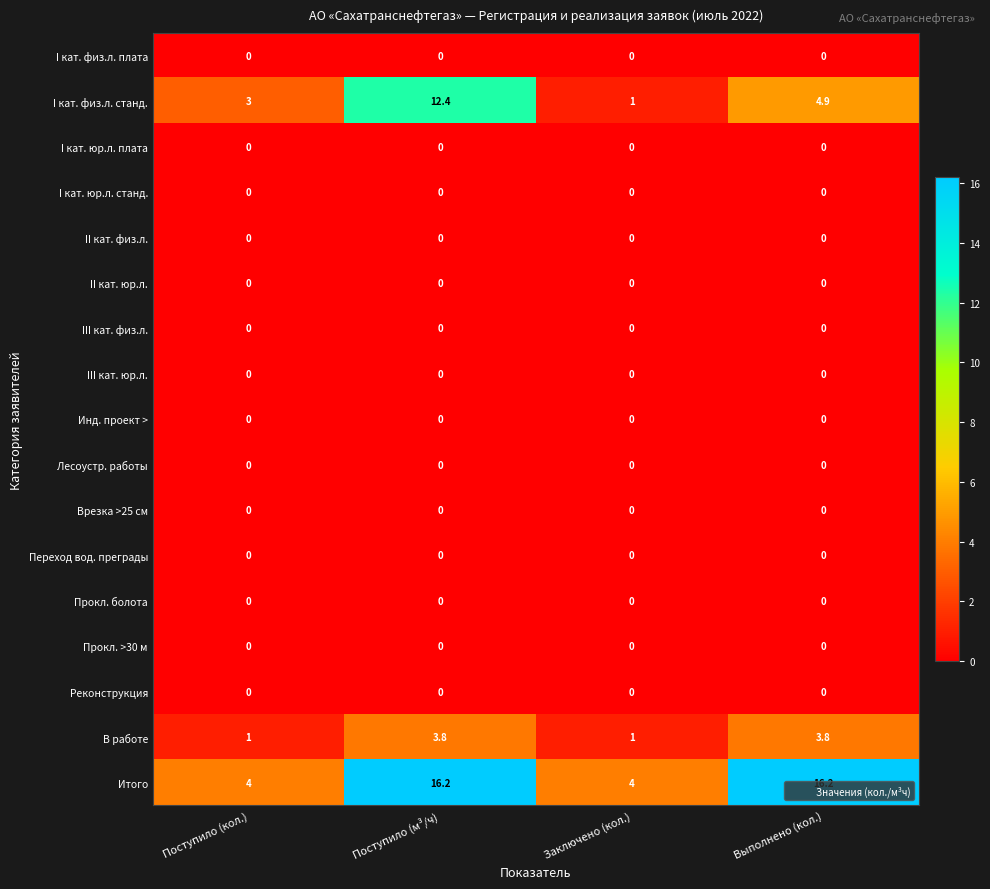

What is the highest value of the В работе series?

3.8